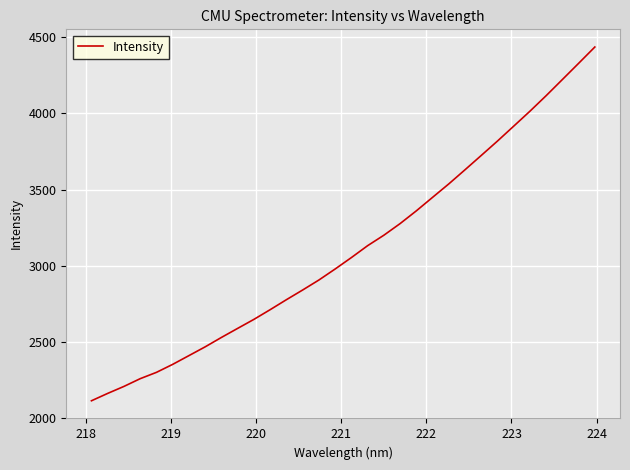

What is the minimum value shown in the chart?

2114.9